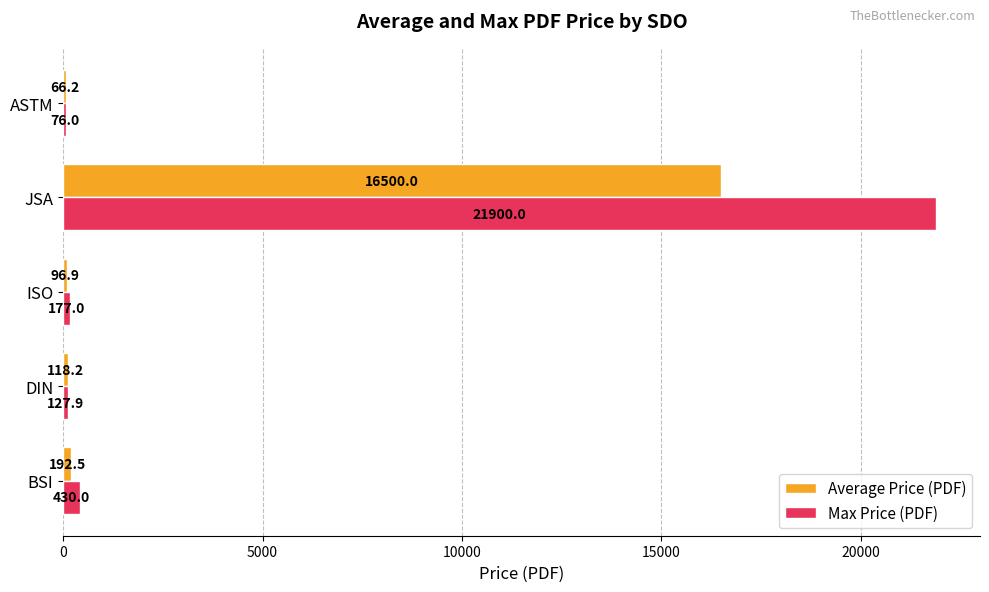

What is the sum of all Max Price (PDF) values?

22710.9